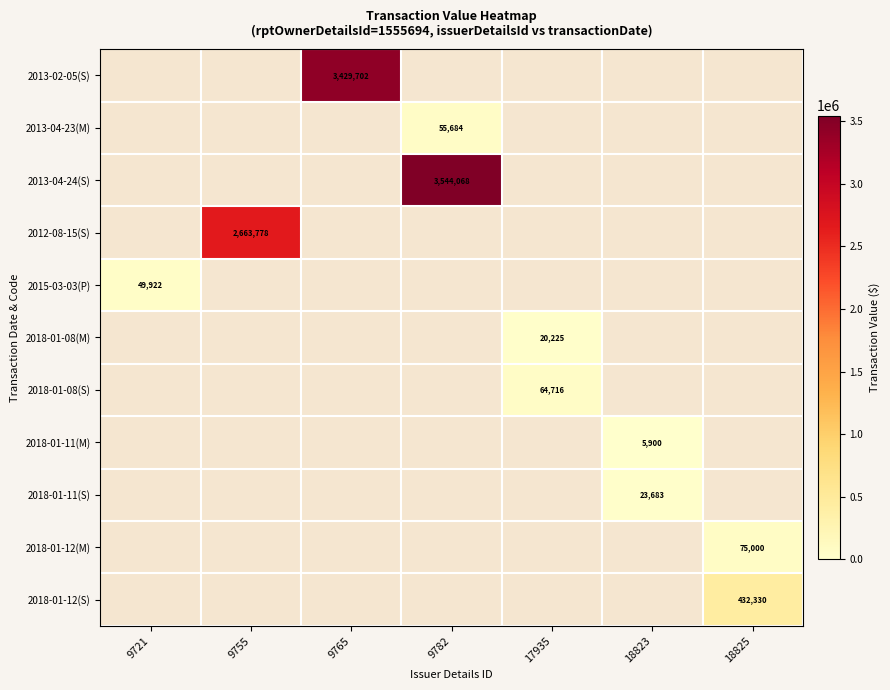

True or false: 2013-04-24(S) has a value of 3544068 at 9782.

True